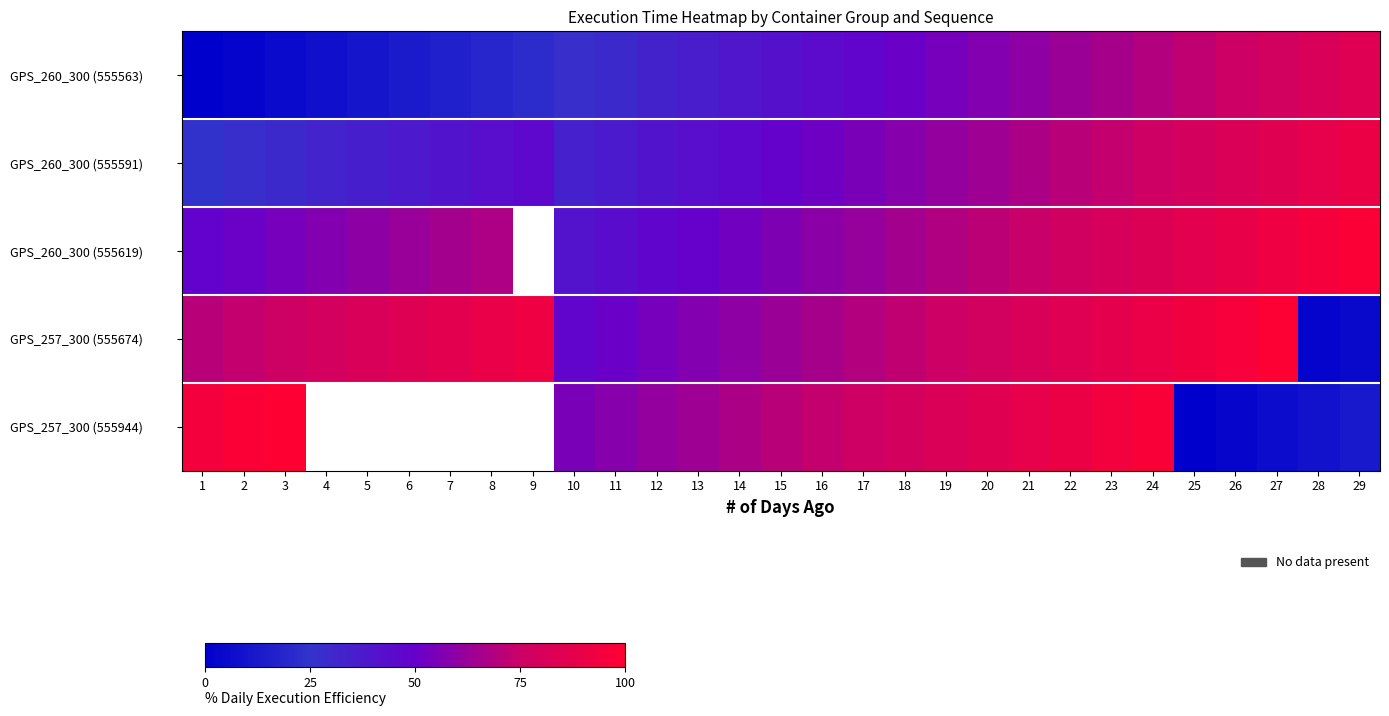

What is the spread (max minus min) of values at 19?

28.0